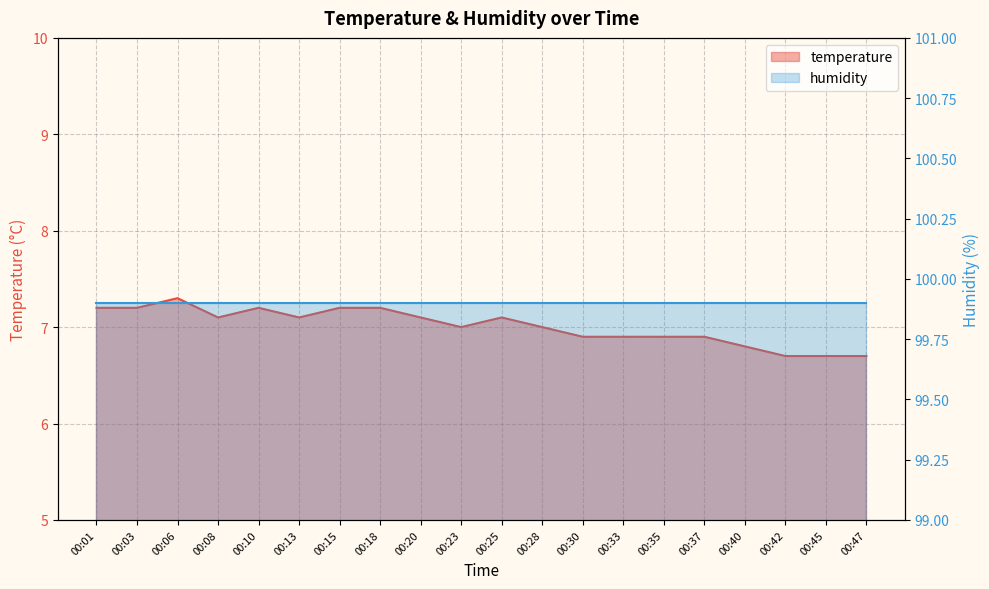

At which category does the chart reach its minimum across all series?

00:42